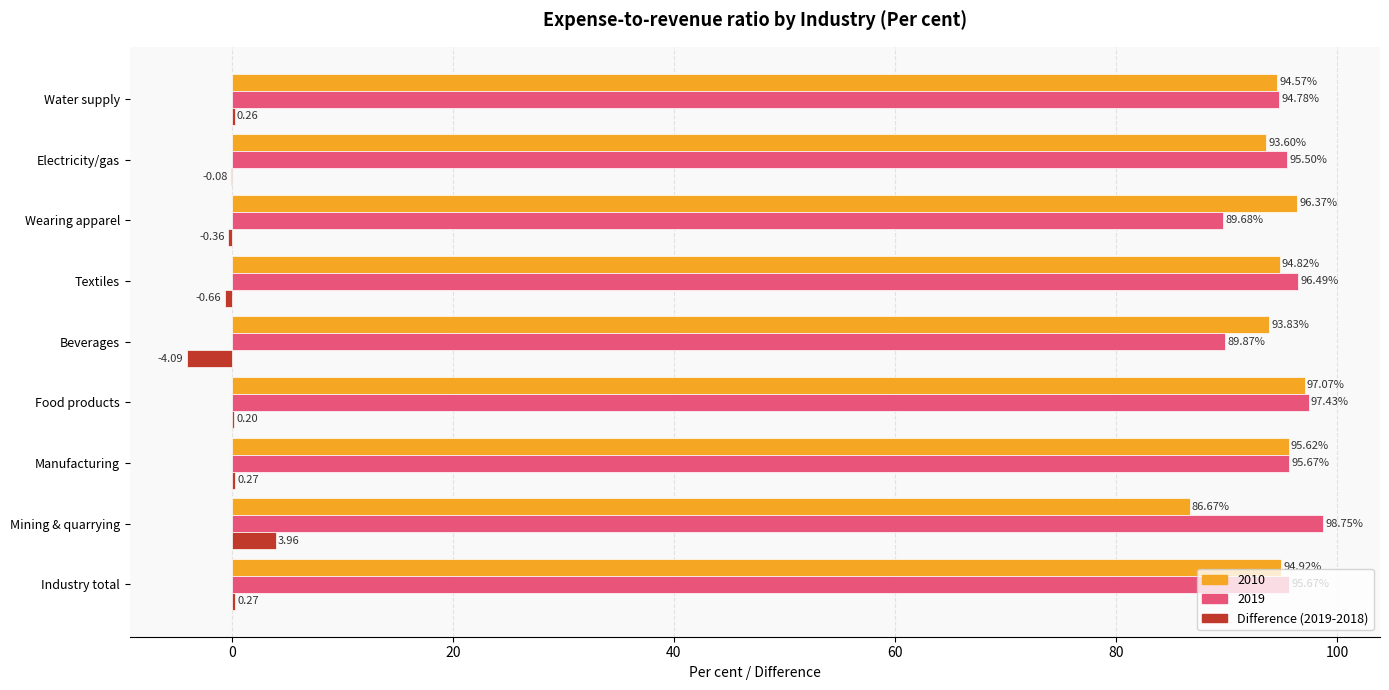

What is the sum of the 2010 values at Textiles and Manufacturing?

190.4